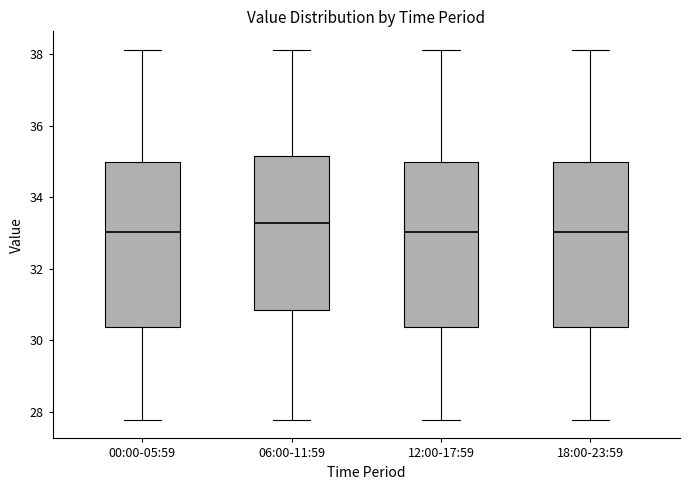

Reading left to right, read every box against the y-axis: the position of its median line, the range the box covers, and the ends of its whiskers. The values are not printed on the chart, so give them approximately, as read against the axis.

00:00-05:59: median 33.0, box 30.4 to 35.0, whiskers 27.8 to 38.2
06:00-11:59: median 33.2, box 30.8 to 35.2, whiskers 27.8 to 38.2
12:00-17:59: median 33.0, box 30.4 to 35.0, whiskers 27.8 to 38.2
18:00-23:59: median 33.0, box 30.4 to 35.0, whiskers 27.8 to 38.2